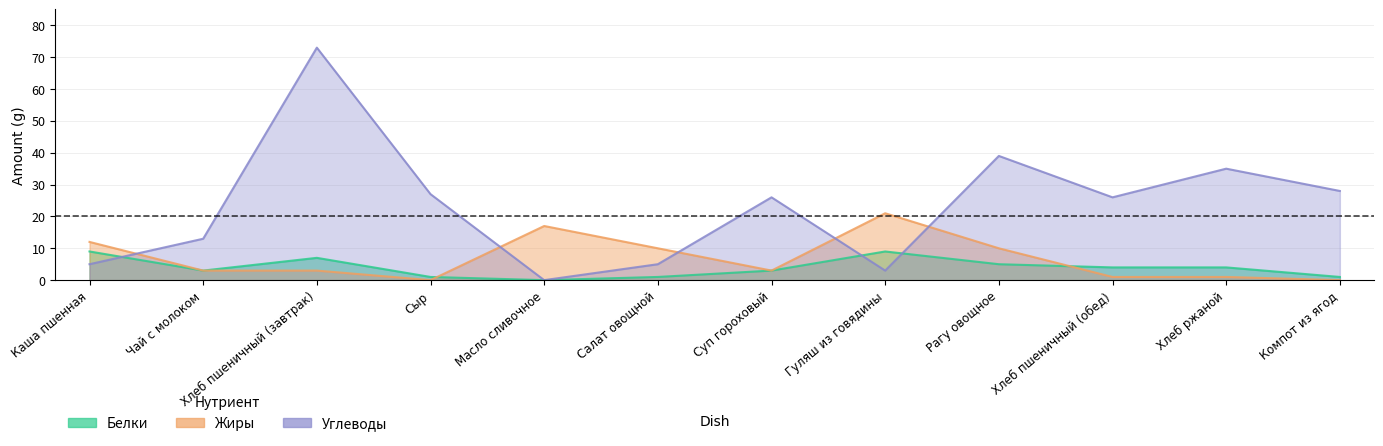

How many interior local peaks does the Жиры series have?

2